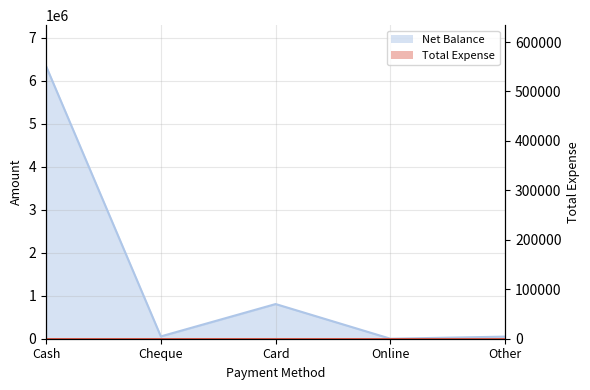

Which has a higher value, Cash or Cheque?

Cash